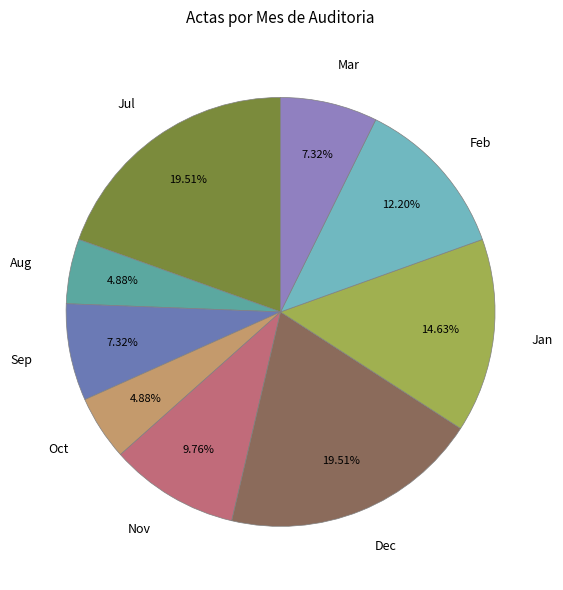

To the nearest percent, what is the difference between the largest and smallest slice percentages?

15%